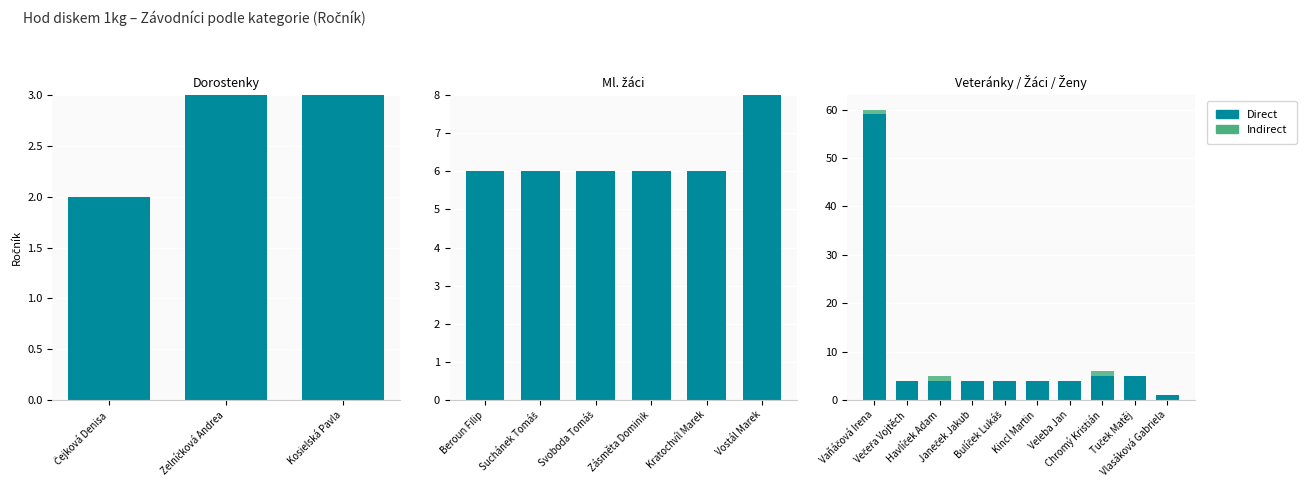

What is the value of the Indirect bar at the 1st from the left?

1